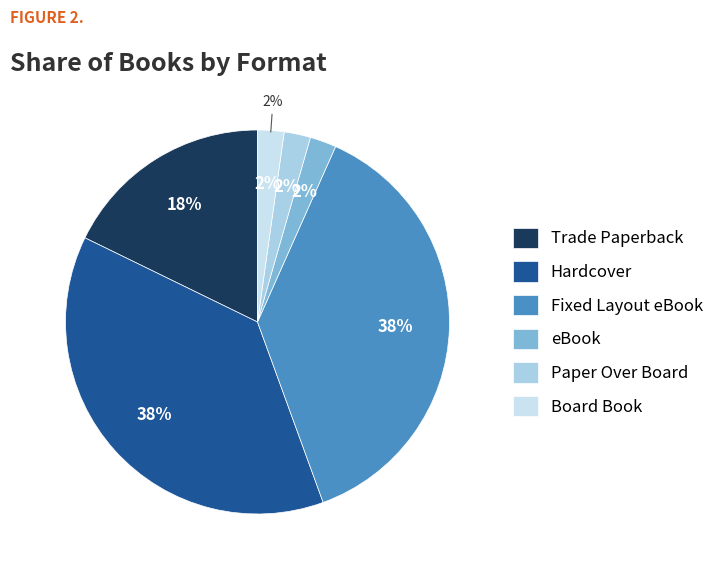

To the nearest percent, what is the average slice percentage?

17%